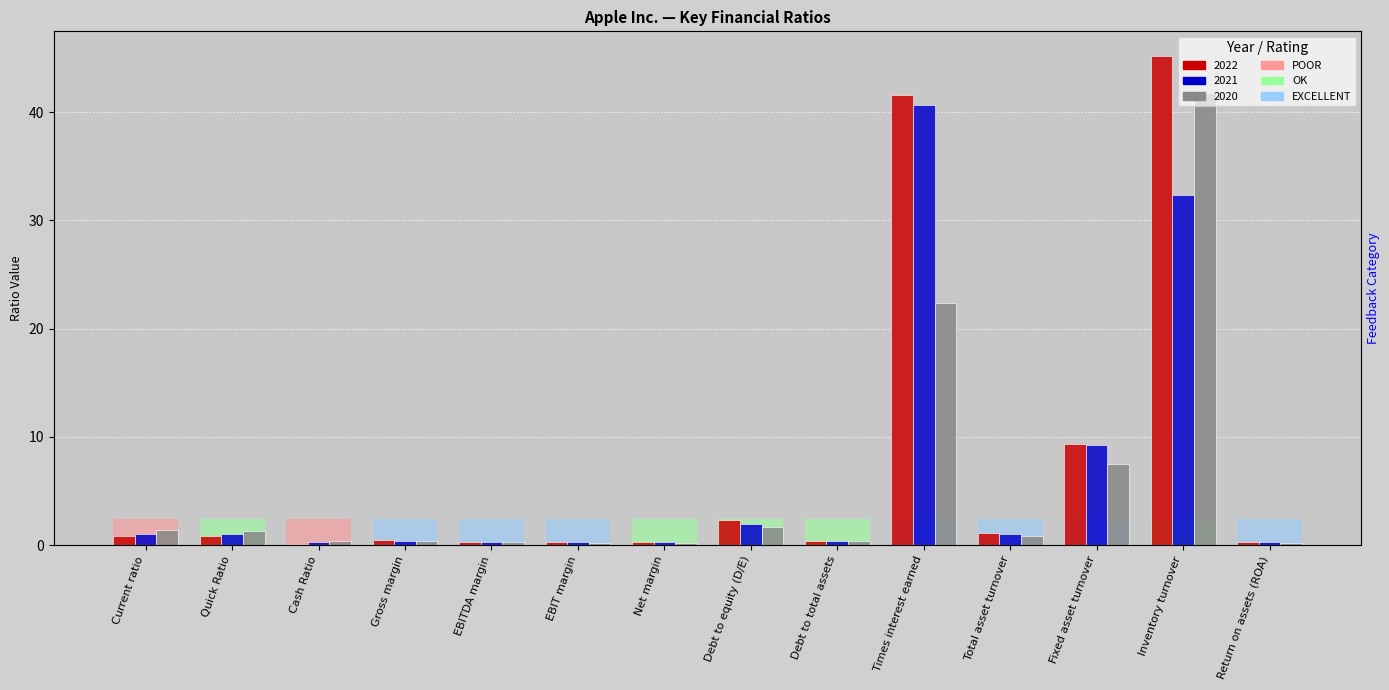

What is the sum of the 2021 values at Quick Ratio and EBITDA margin?

1.4